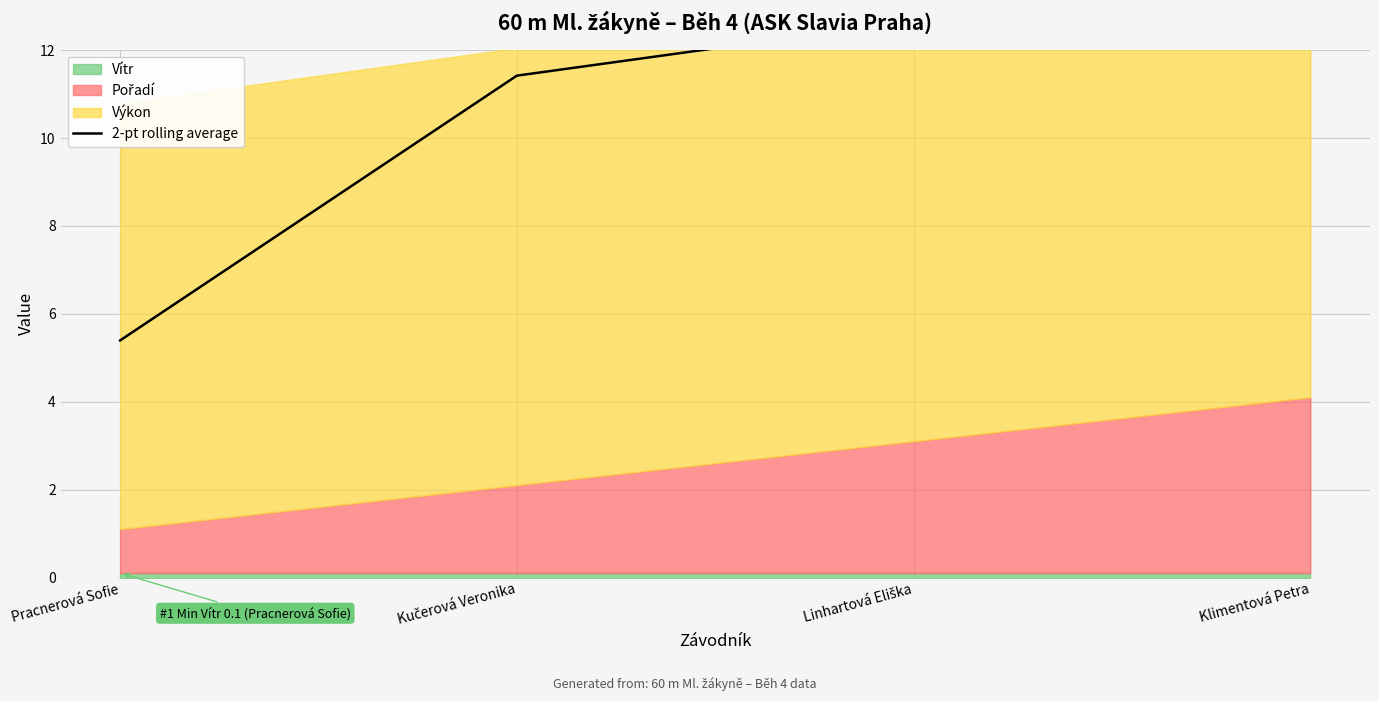

What is the change in value from Pracnerová Sofie to Klimentová Petra?

+8.4